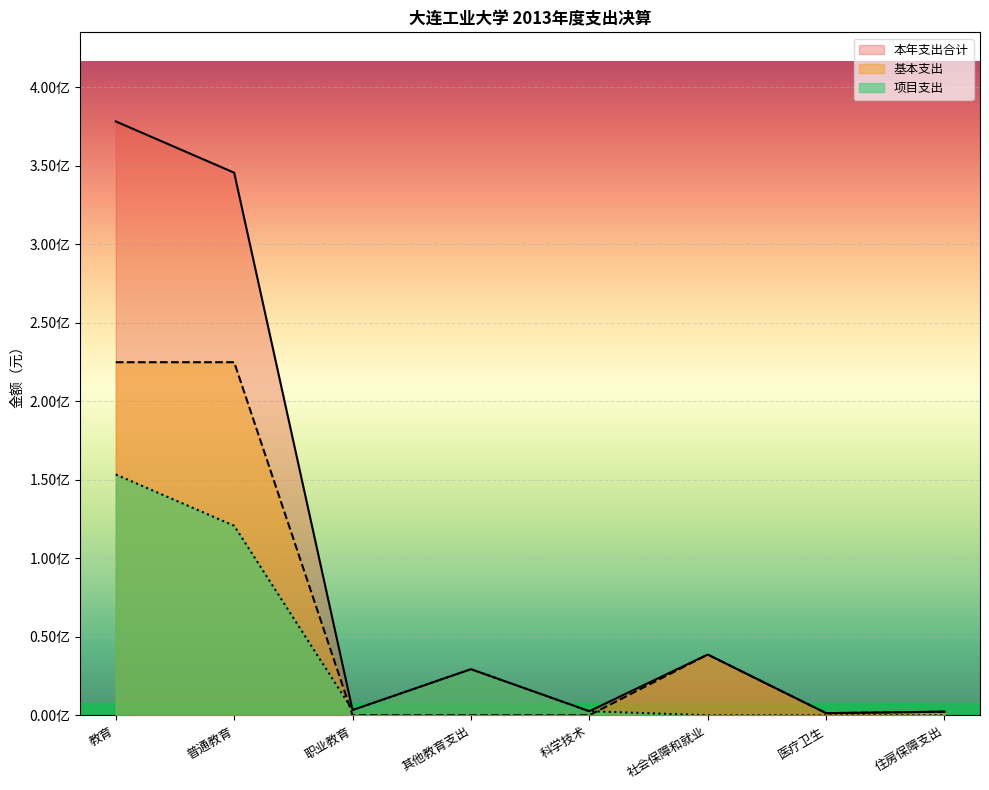

What is the difference between the highest and lowest values at 住房保障支出?

2280000.0